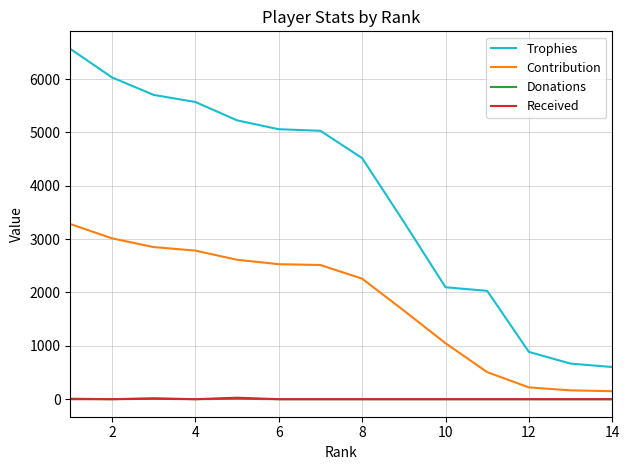

True or false: Trophies and Donations intersect in this chart.

False